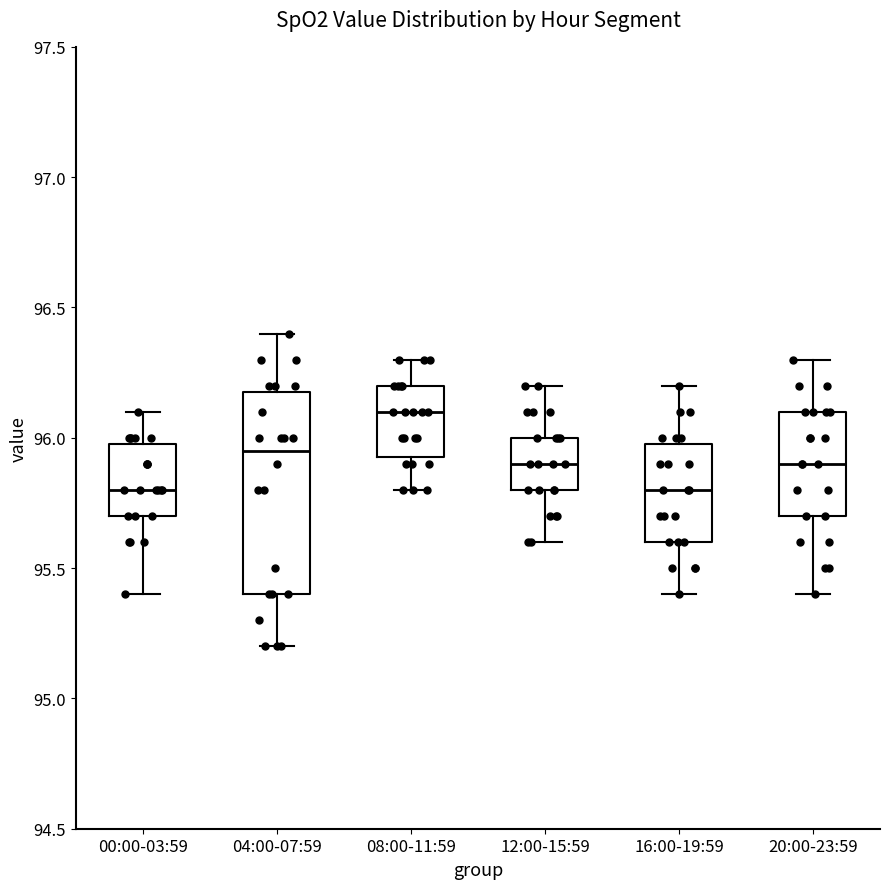

Reading left to right, transcribe this box plot: for each box, give where its median line is, the range the box spans, and where its two whiskers end, as read against the y-axis. The values are not printed on the chart, so give them approximately, as read against the axis.

00:00-03:59: median 95.80, box 95.70 to 96.00, whiskers 95.40 to 96.10
04:00-07:59: median 95.95, box 95.40 to 96.20, whiskers 95.20 to 96.40
08:00-11:59: median 96.10, box 95.95 to 96.20, whiskers 95.80 to 96.30
12:00-15:59: median 95.90, box 95.80 to 96.00, whiskers 95.60 to 96.20
16:00-19:59: median 95.80, box 95.60 to 96.00, whiskers 95.40 to 96.20
20:00-23:59: median 95.90, box 95.70 to 96.10, whiskers 95.40 to 96.30